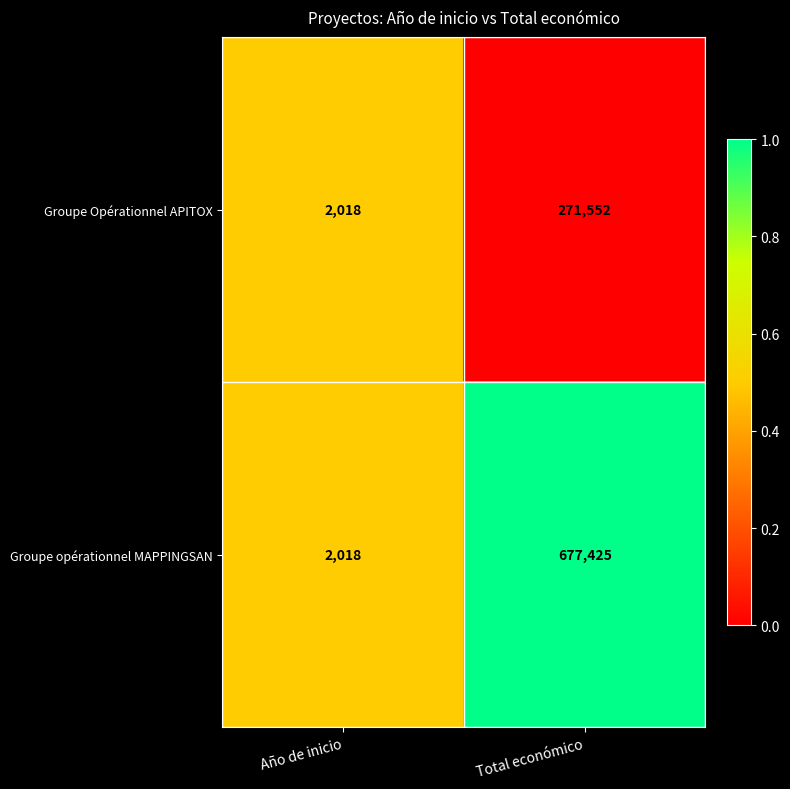

The value of Groupe Opérationnel APITOX at Total económico is 271552. True or false?

True